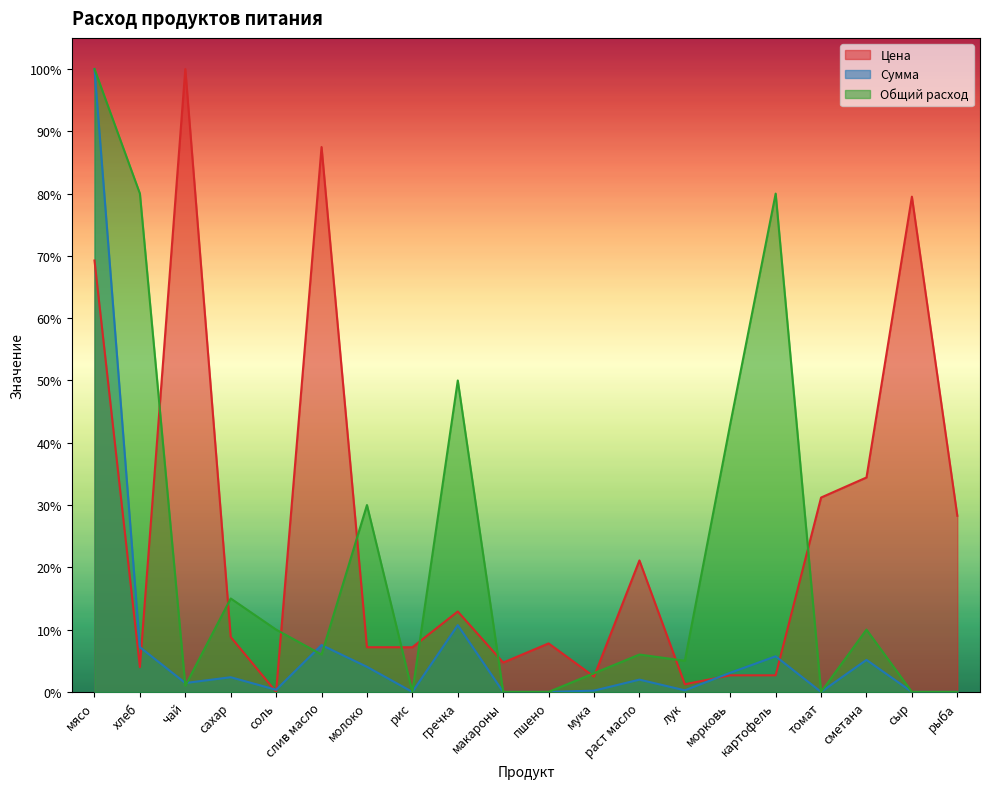

The value of Общий расход at рис is -0.3. True or false?

False